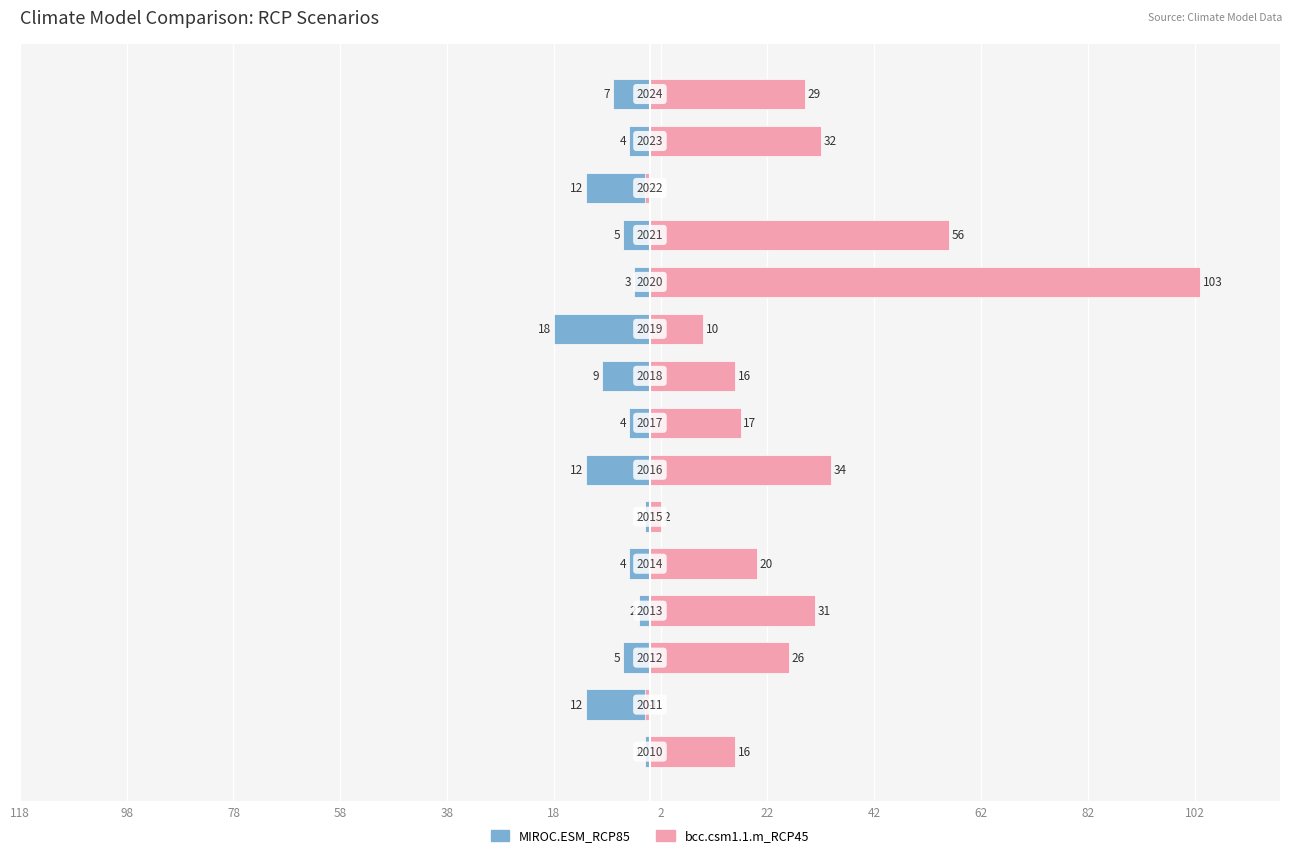

Count the number of data series in this chart.

2